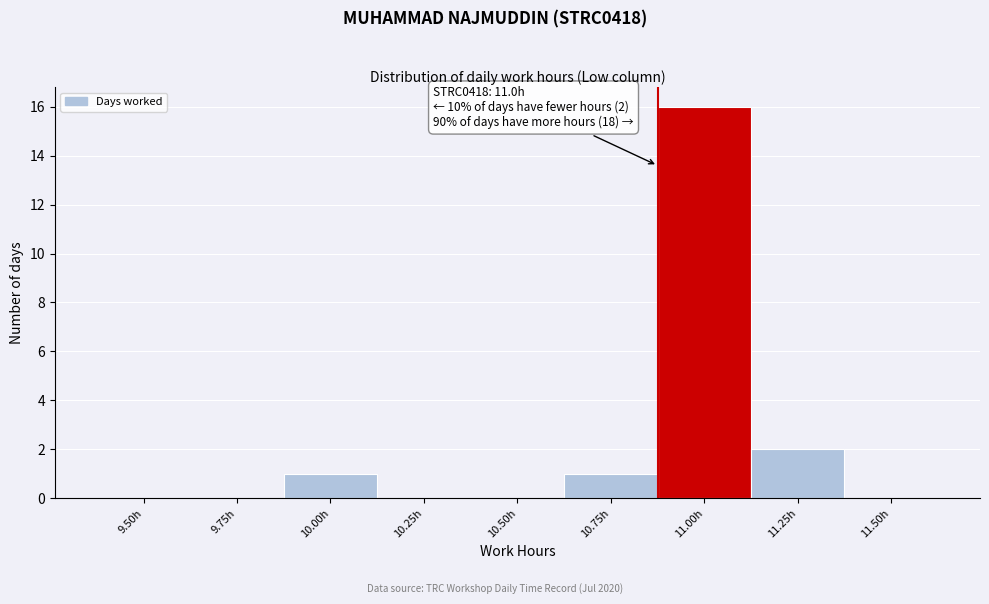

At which label is the value closest to 8?

11.25h